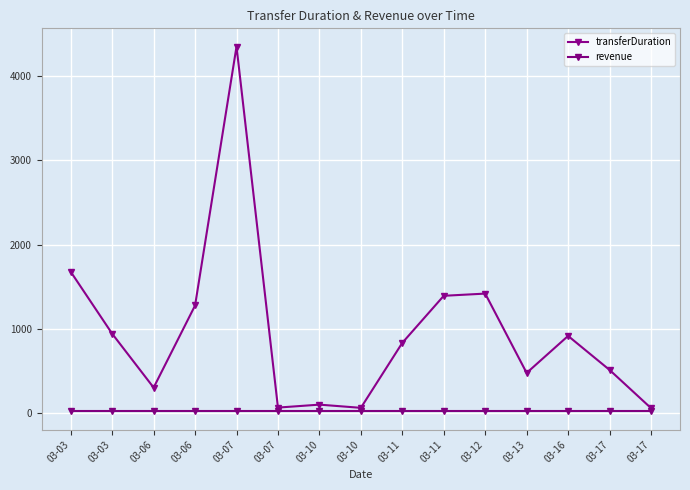

List the labels in order of revenue value, smallest first.

03-03, 03-03, 03-06, 03-06, 03-07, 03-07, 03-10, 03-10, 03-11, 03-11, 03-12, 03-13, 03-16, 03-17, 03-17